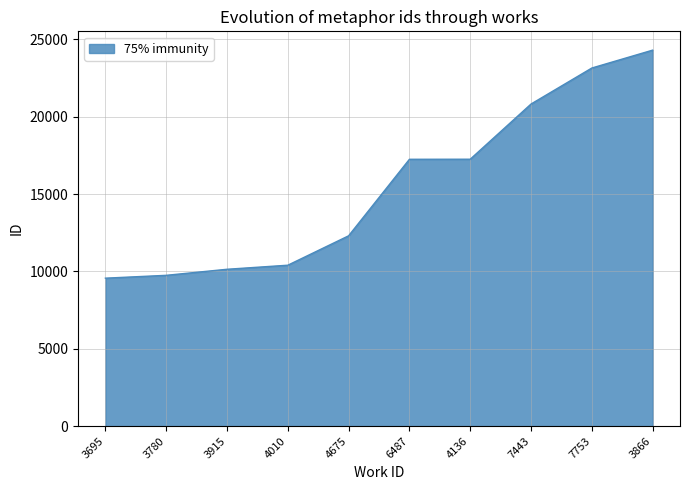

Between 4675 and 3915, which is larger?

4675